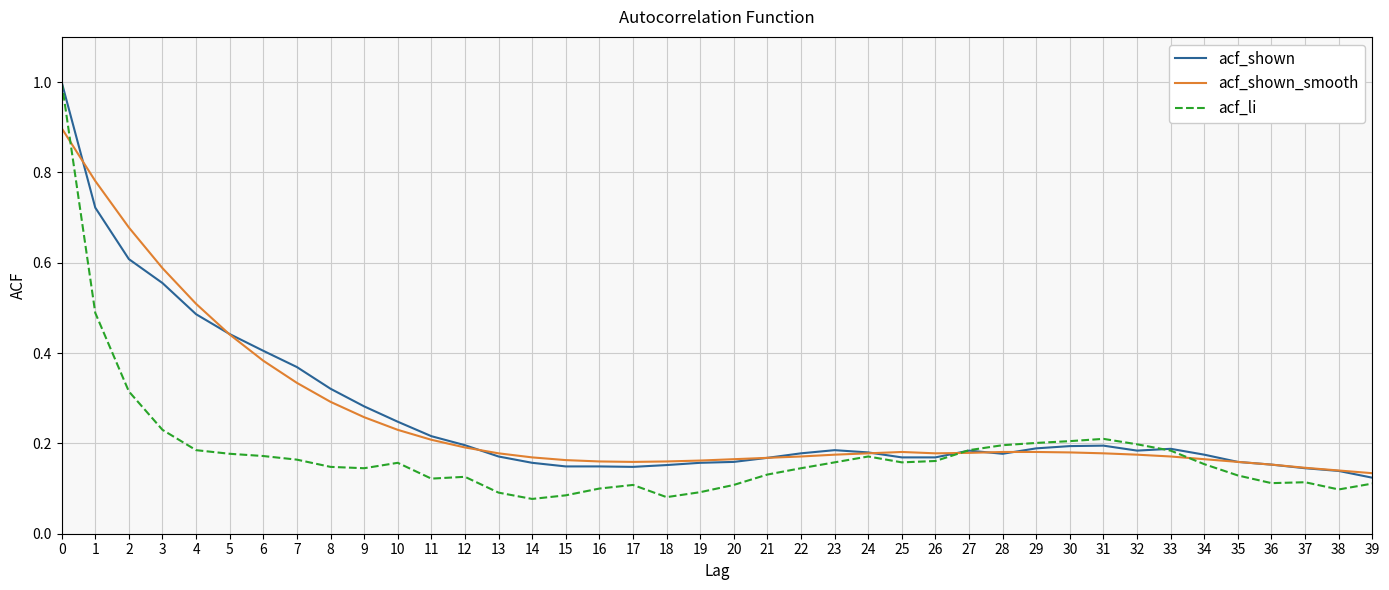

Count the number of data series in this chart.

3